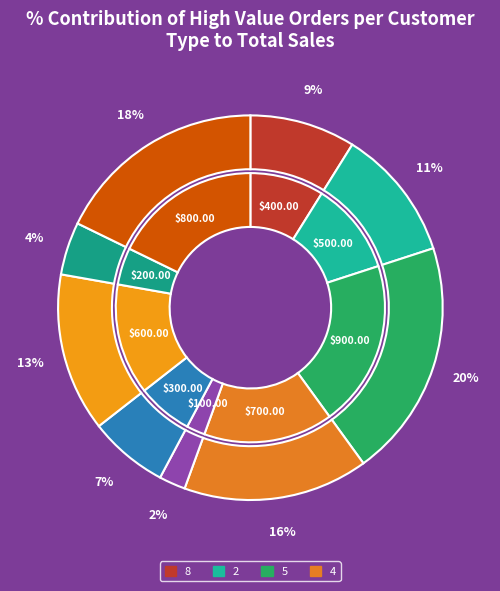

The 6 slice represents 1% of the pie. True or false?

False